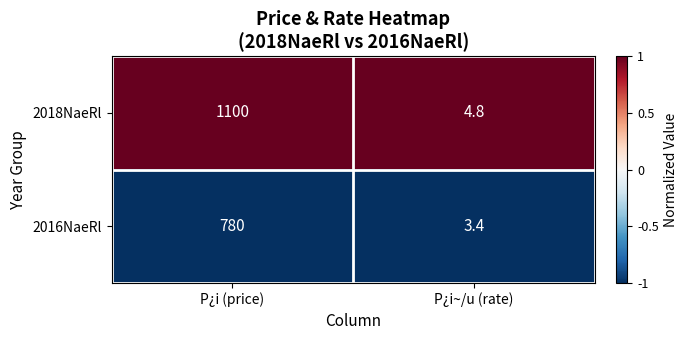

What is the minimum value shown in the chart?

3.4